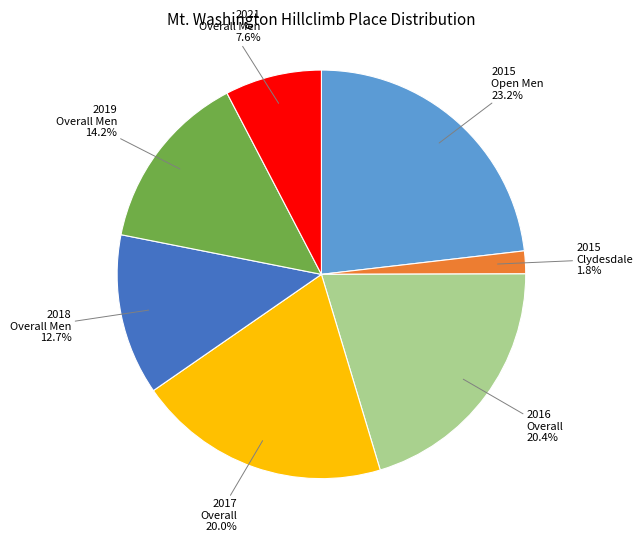

Does any single category account for the majority?

No